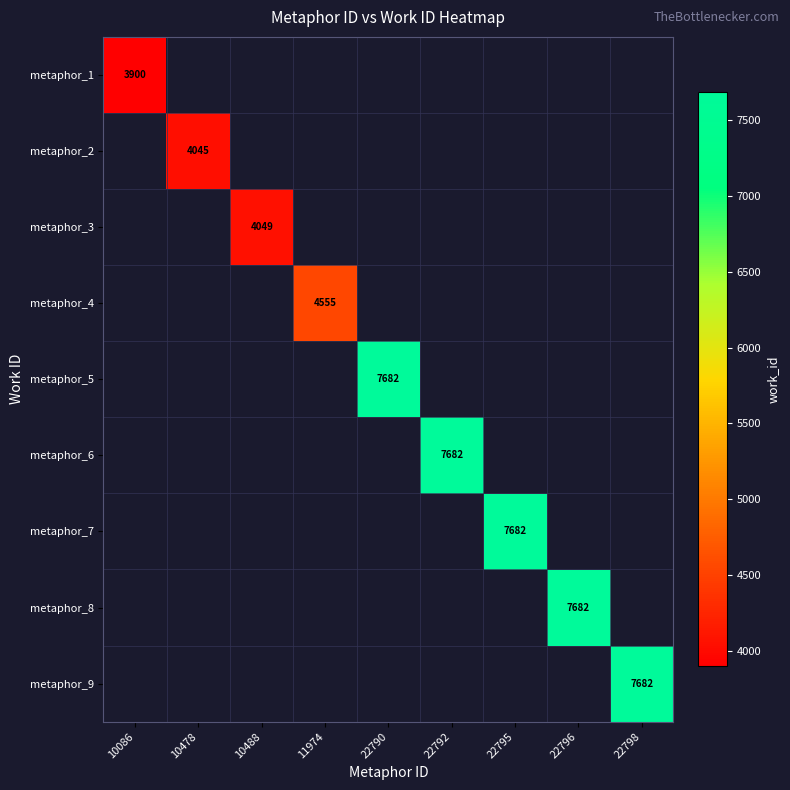

True or false: metaphor_3 has a value of 4049 at 10488.

True